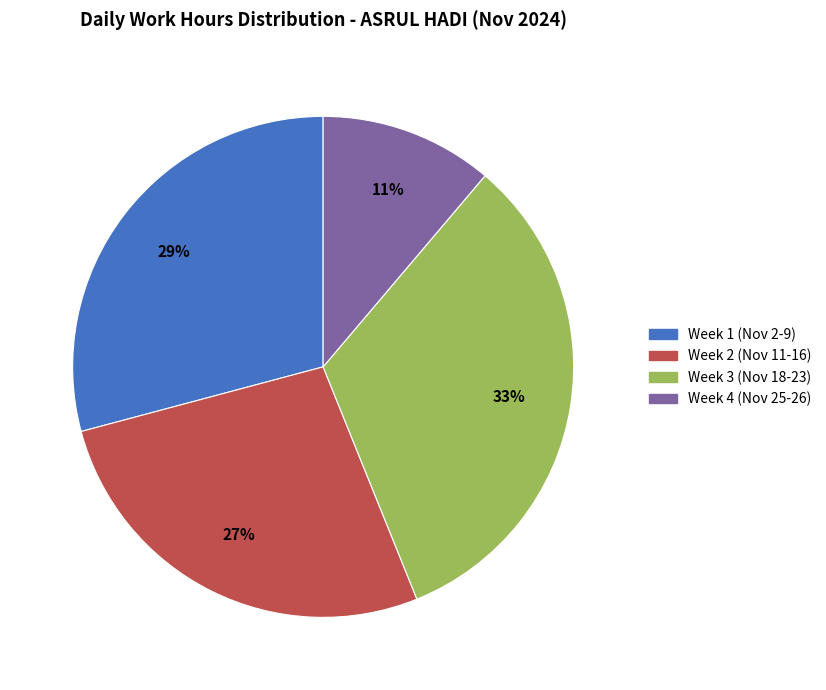

Is there a majority slice in this chart?

No